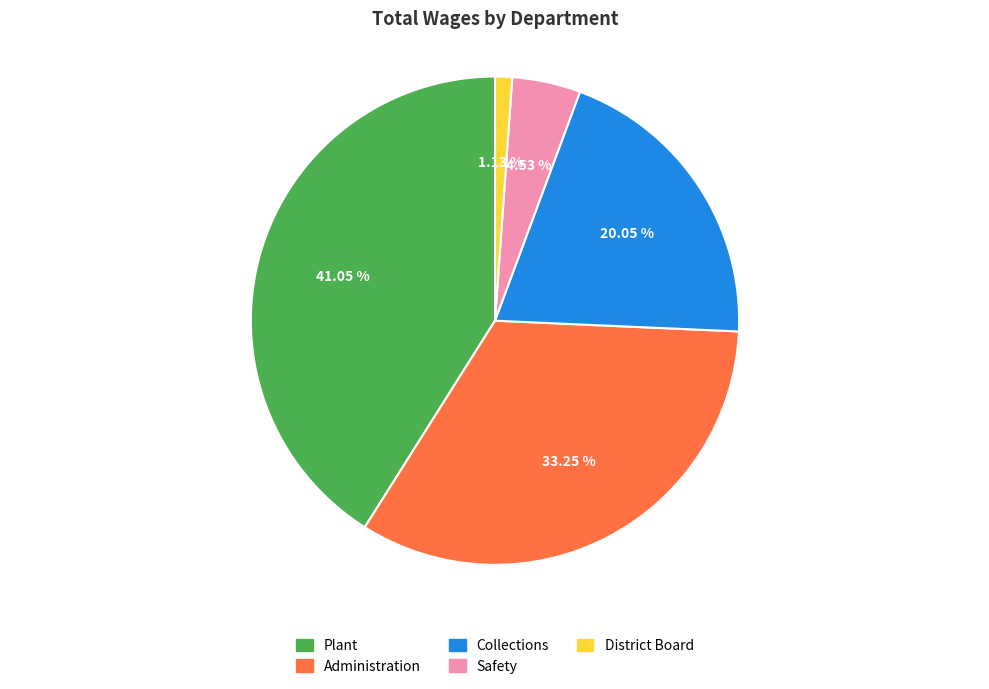

How many segments does this pie chart have?

5